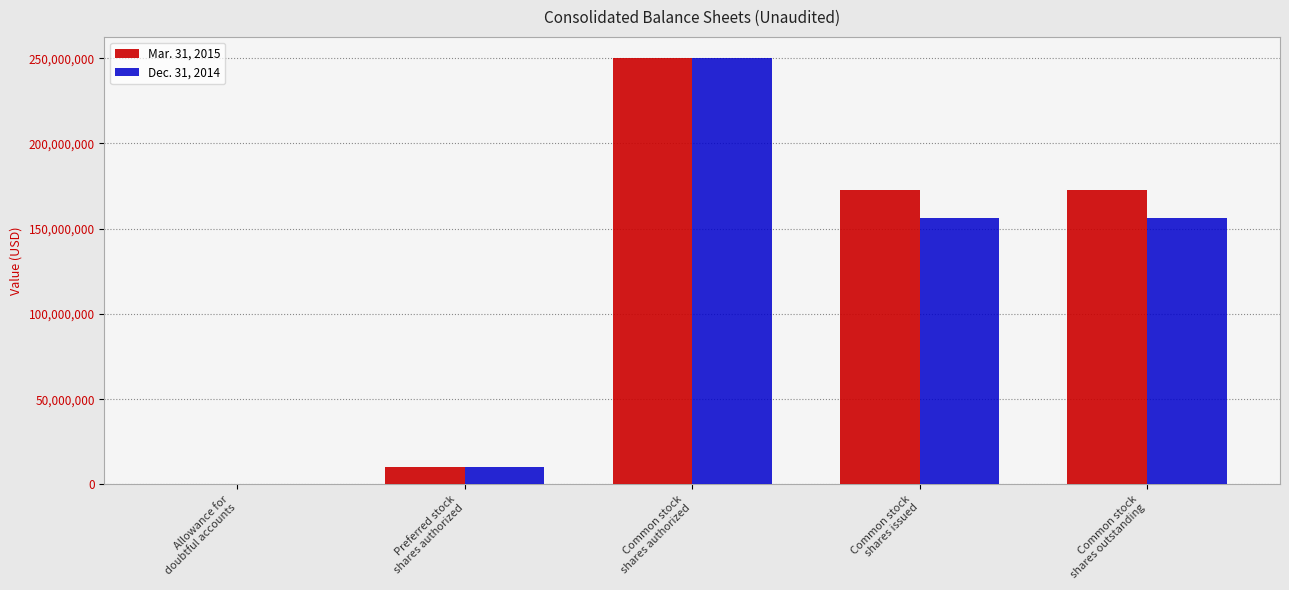

Reading right to left, transcribe all the data shown in this chart.

Mar. 31, 2015: 172651036	172651036	250000000	10000000	72757
Dec. 31, 2014: 156097019	156097019	250000000	10000000	59753